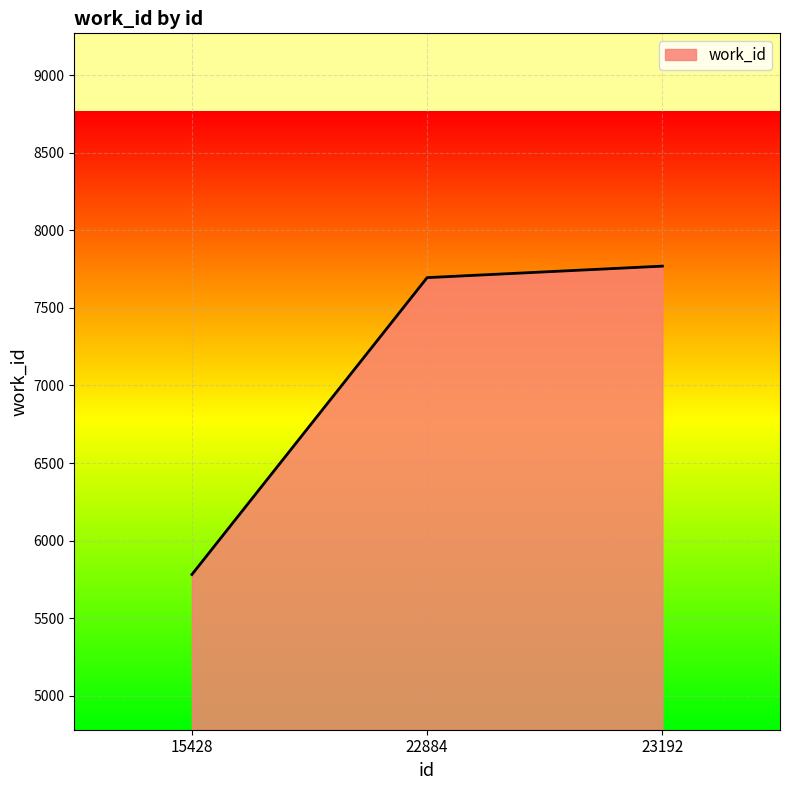

What is the ratio of the value at 15428 to the value at 23192?

0.7